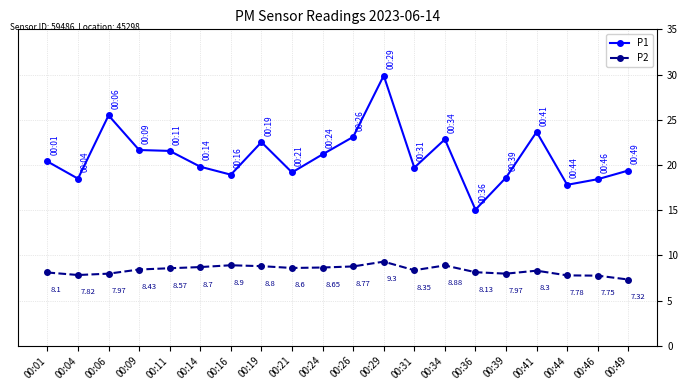

What is the value of the P1 point at the 3rd from the left?

25.5